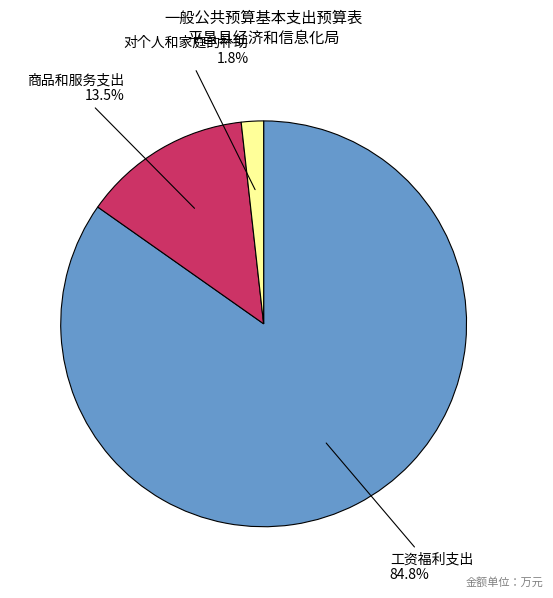

Does any single category account for the majority?

Yes